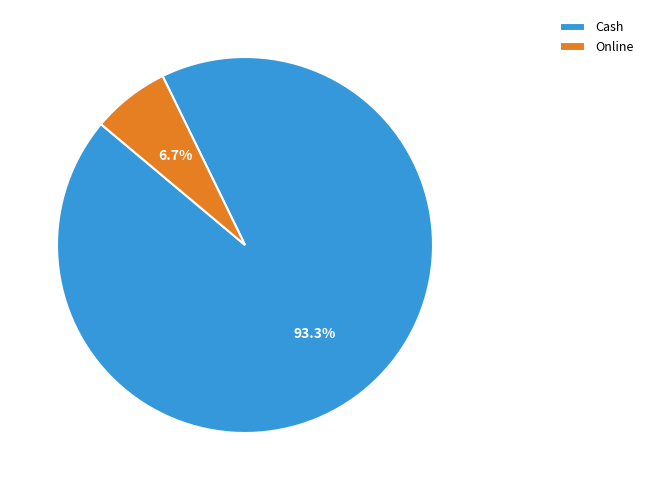

The Online slice represents 7% of the pie. True or false?

True